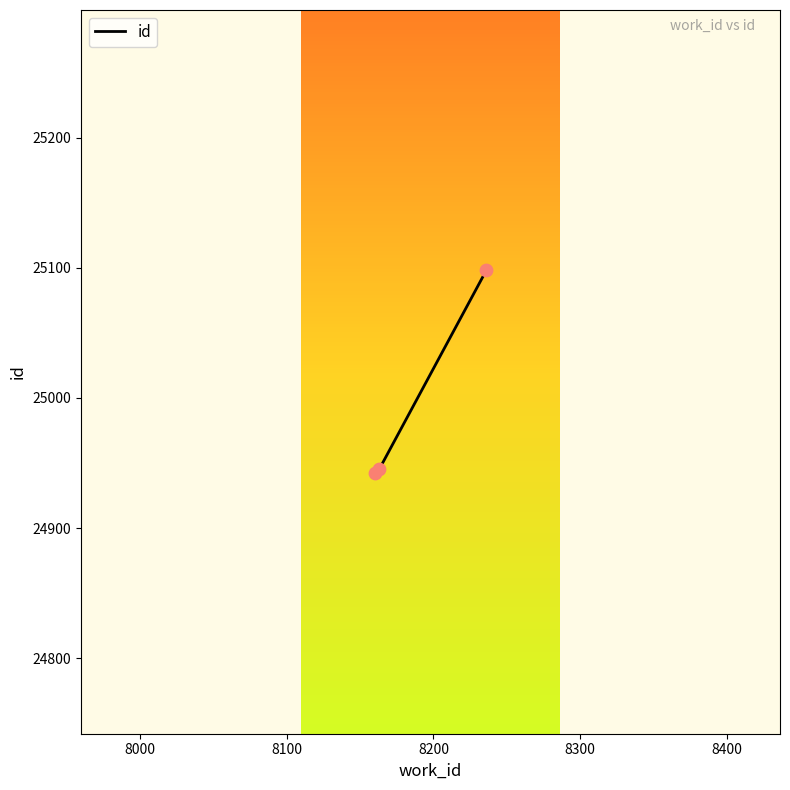

What is the maximum value shown in the chart?

25098